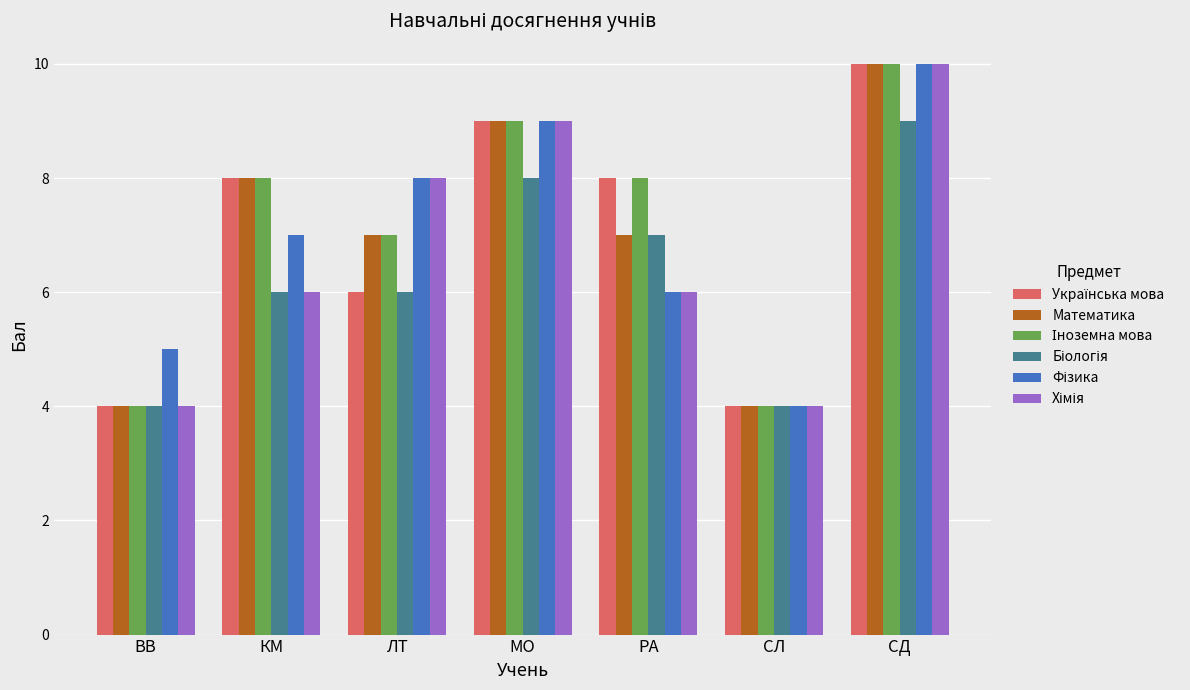

What value does the Математика series have at СЛ?

4